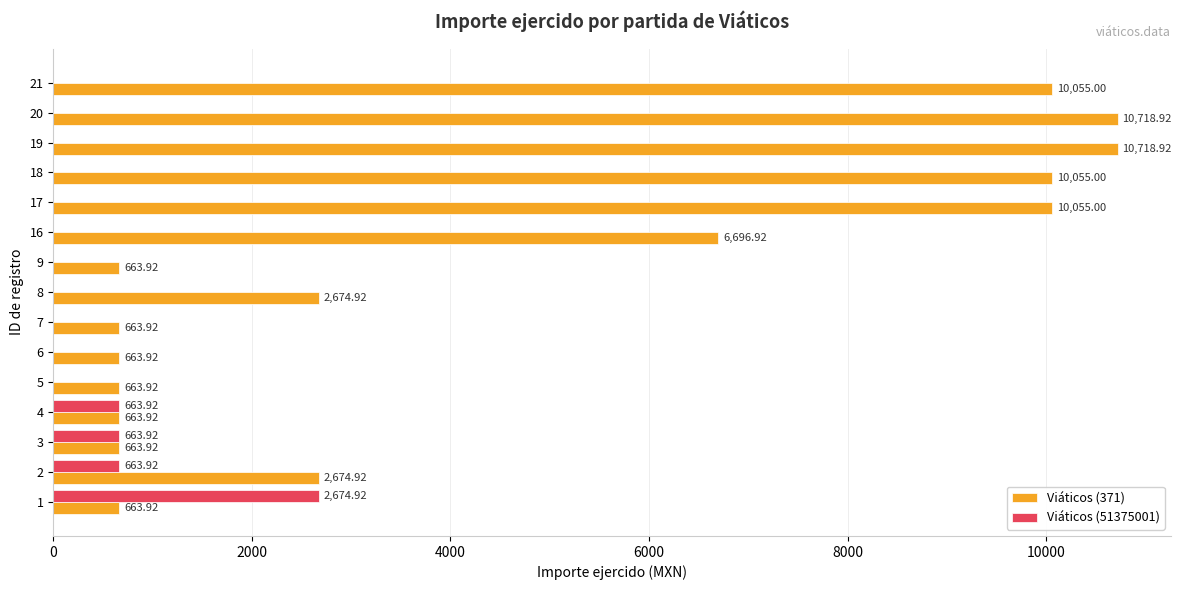

Which series changed the most between 19 and 21?

Viáticos (371)